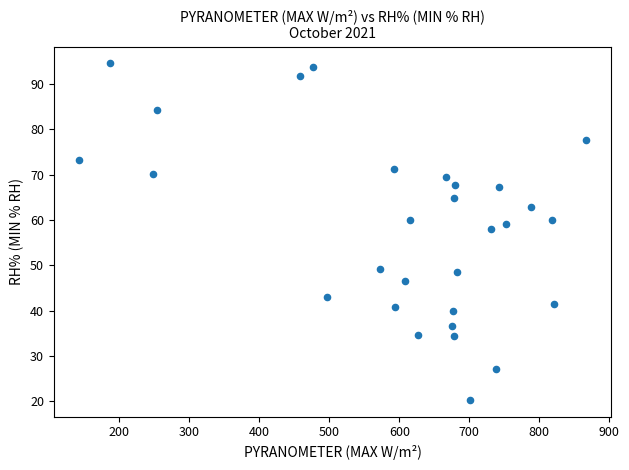

What is the range of Y values (max minus min)?

74.3